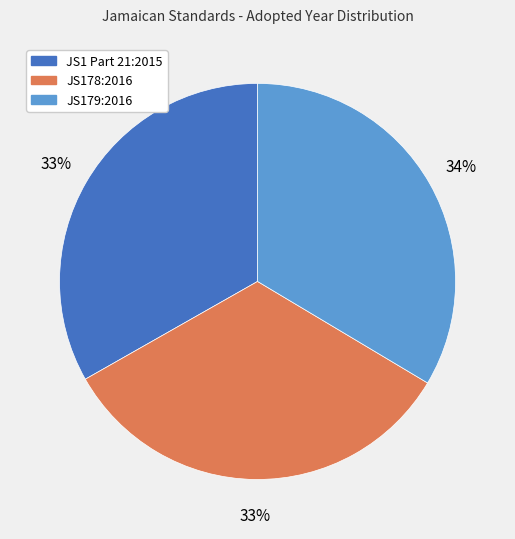

Is there any slice that represents more than half of the pie?

No